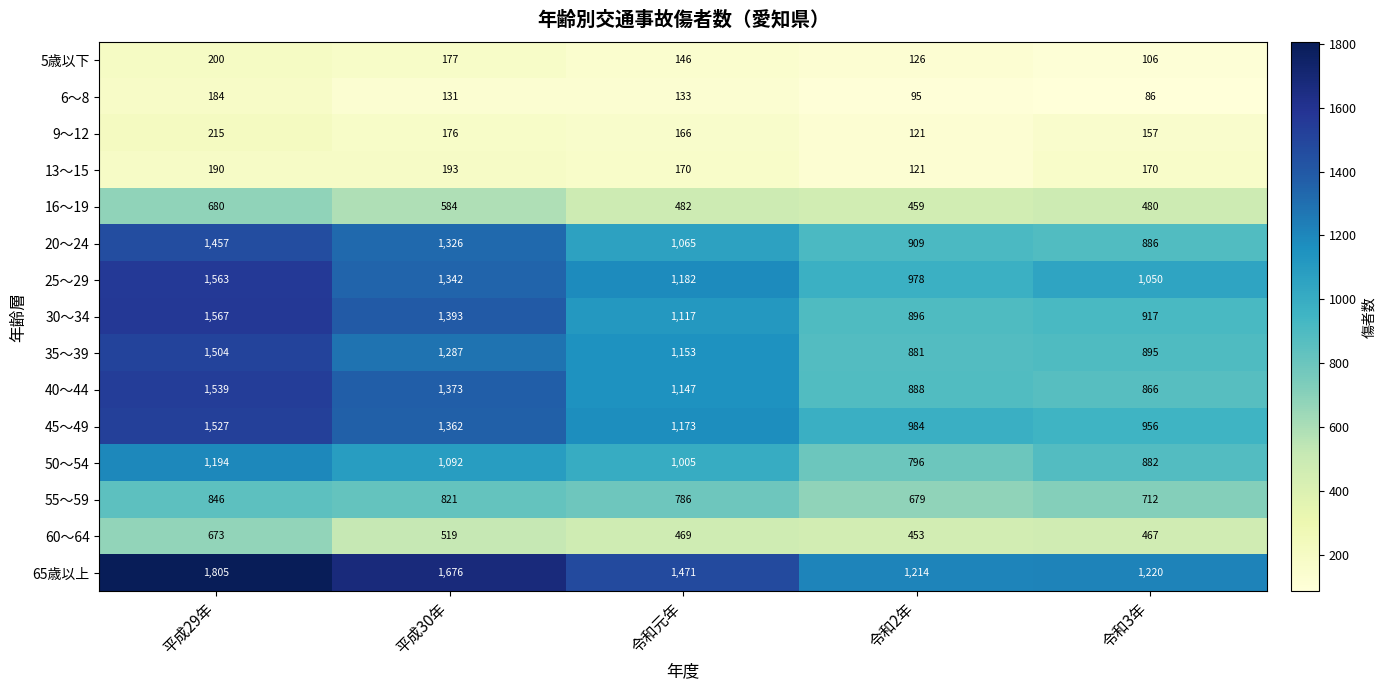

Is it true that 65歳以上 equals 1214 at 令和2年?

True